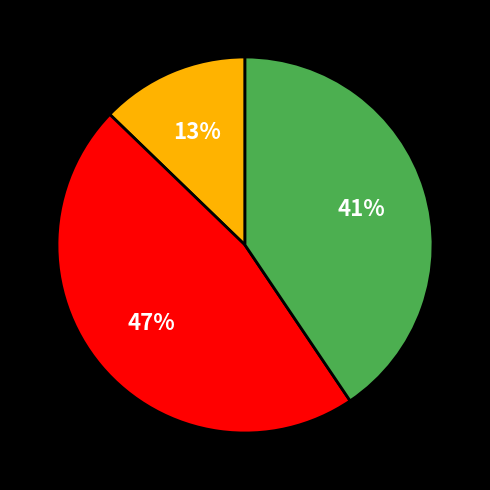

Is there a majority slice in this chart?

No